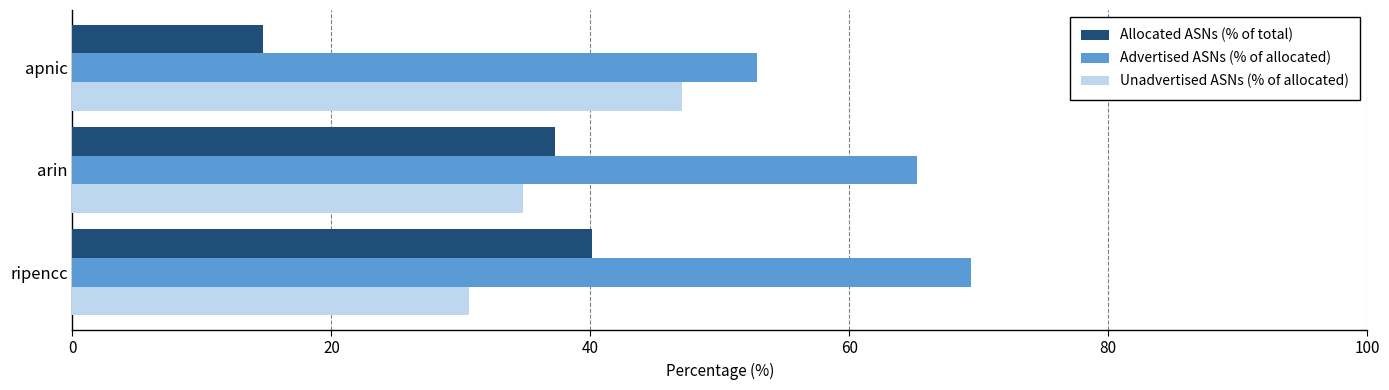

How many values in the Allocated ASNs (% of total) series exceed 37?

2